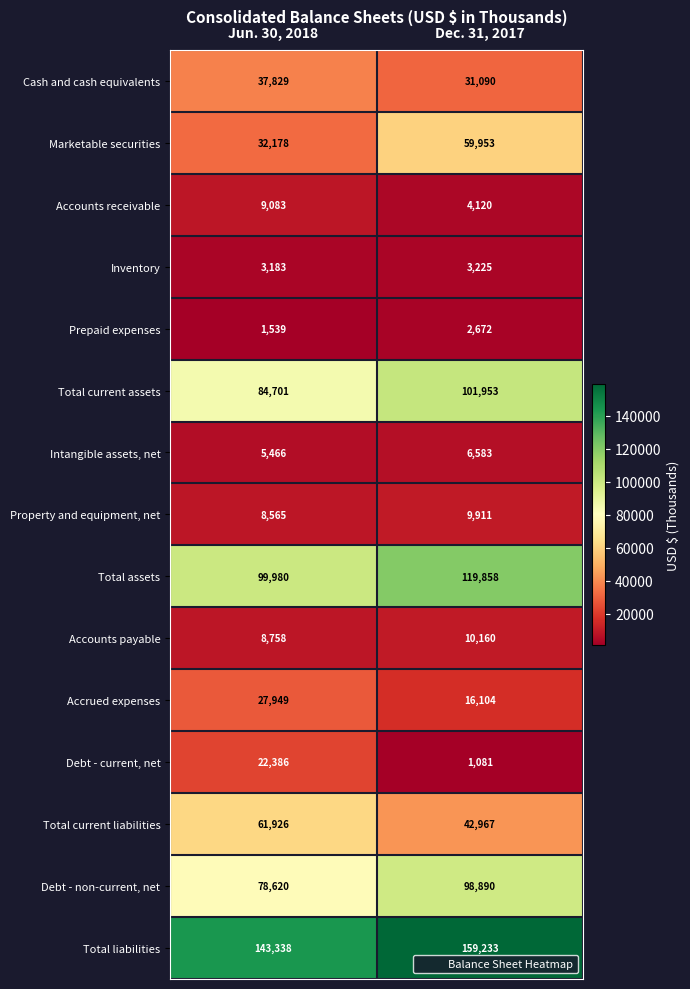

What is the sum of all Debt - non-current, net values?

177510